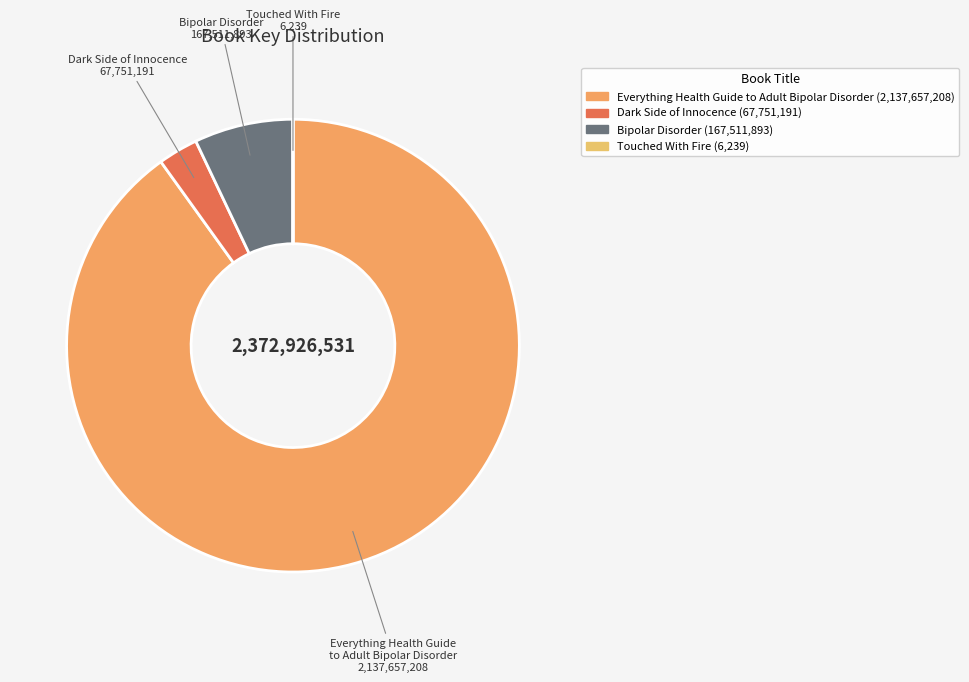

Is there any slice that represents more than half of the pie?

Yes